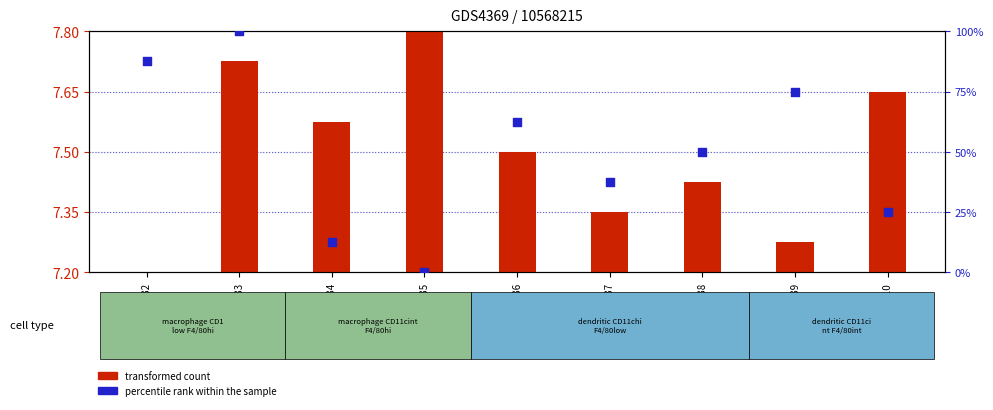

At how many categories does at least one series exceed 60?

4